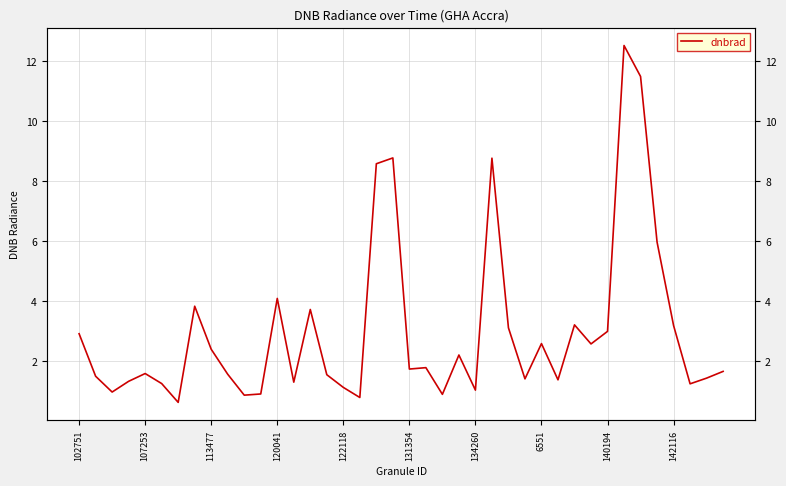

Is it true that the value at 29 is 2.1?

False